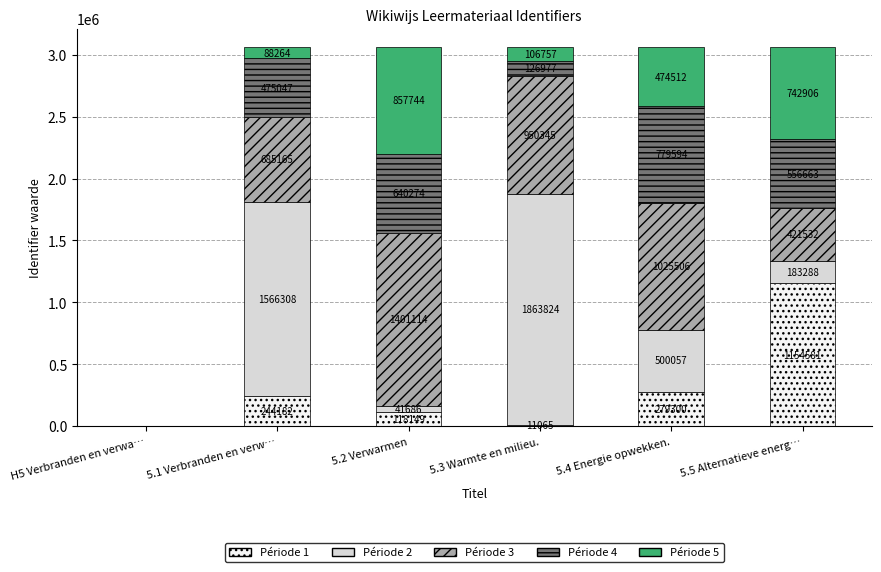

At which label does Période 1 reach its peak?

5.5 Alternatieve energ…